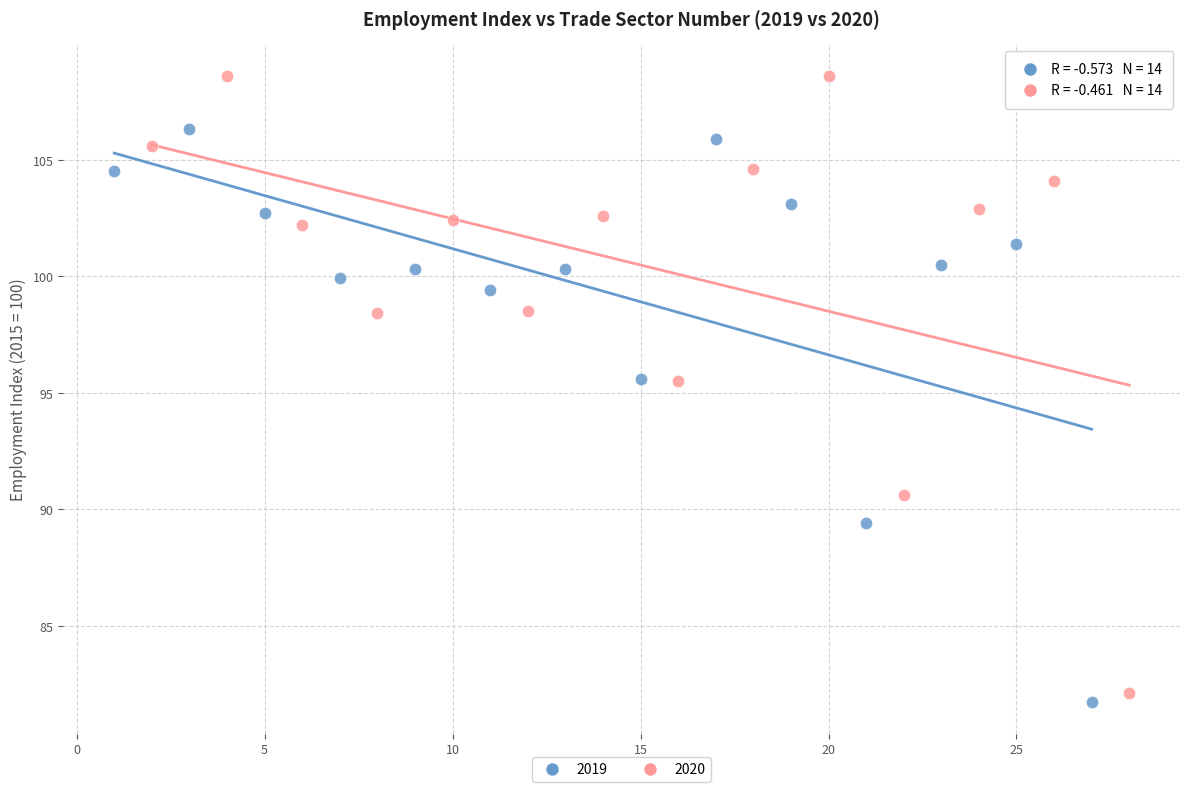

Which series has the largest Y range (max minus min)?

2020